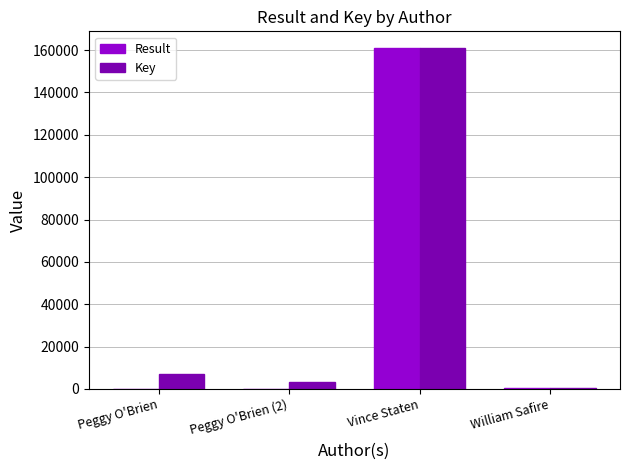

At which label is Key closest to 80673?

Peggy O'Brien